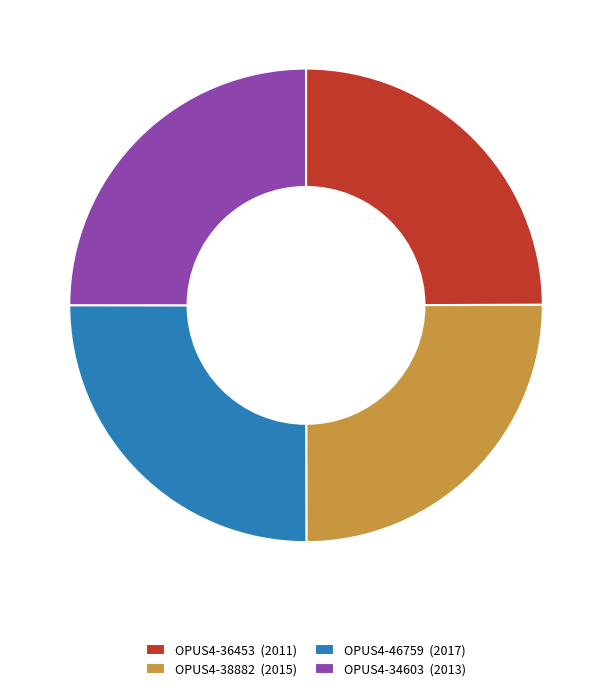

What is the ratio of the value at OPUS4-34603 (2013) to the value at OPUS4-46759 (2017)?

1.0